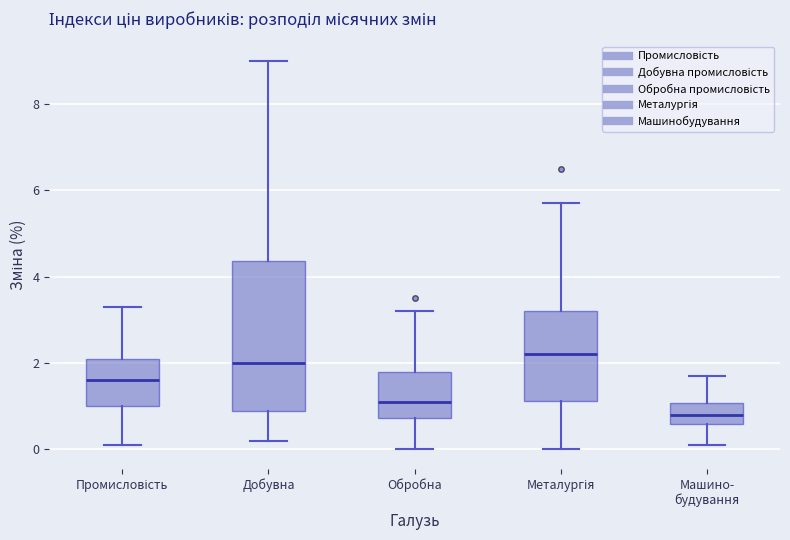

Which box's median line is the highest?

Металургія